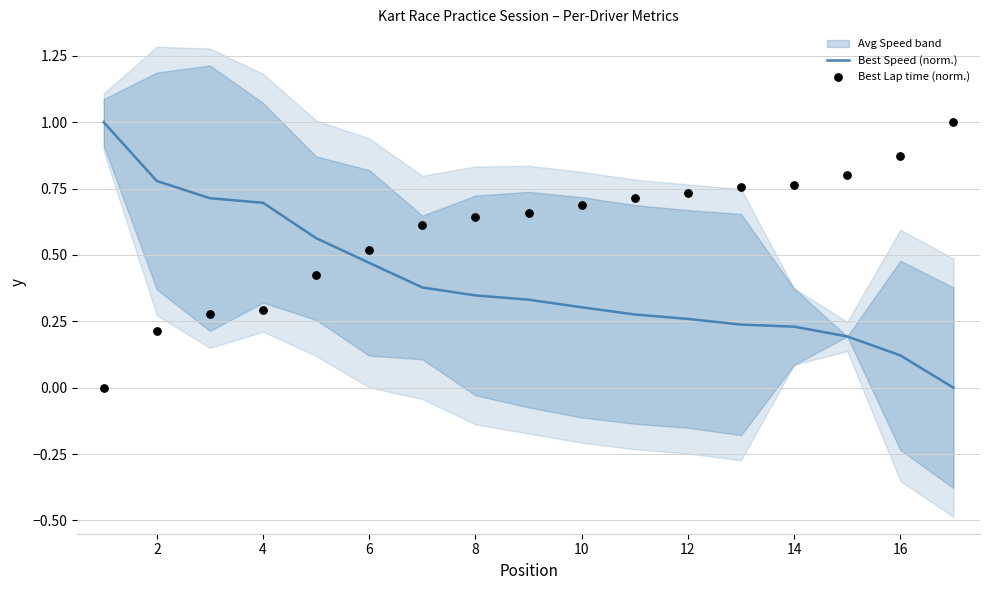

The Best Speed (norm.) series shows 0.5 at 2. True or false?

False